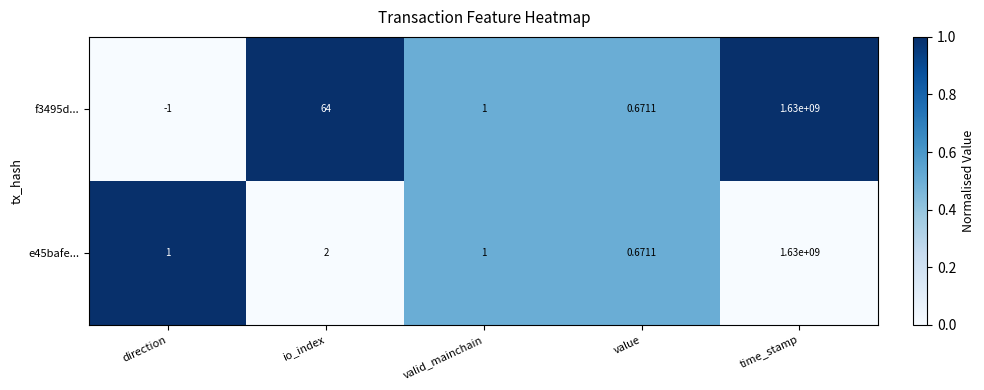

Which label corresponds to the largest value in the chart?

time_stamp